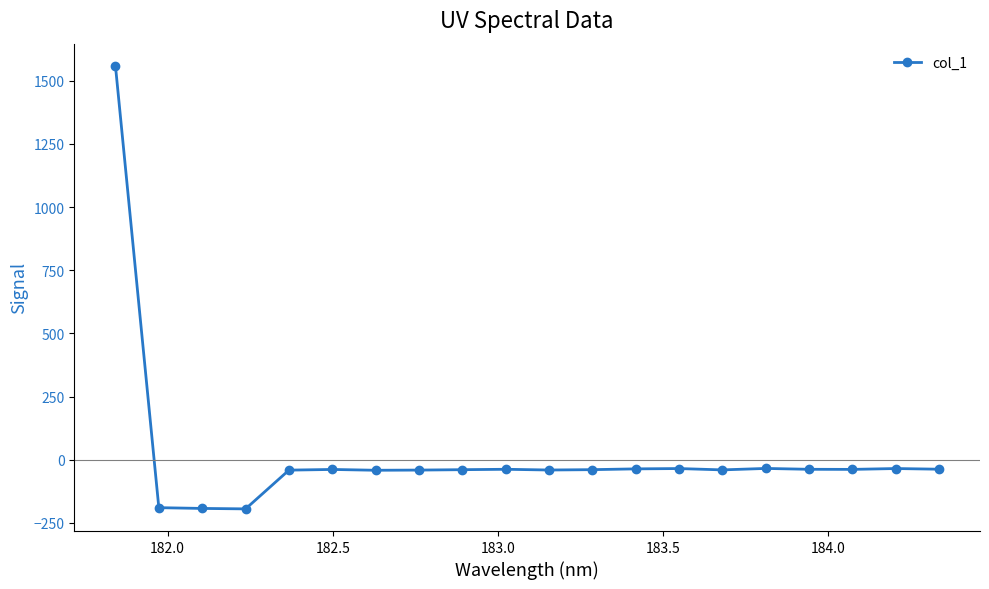

True or false: there are more than 2 points higher than both neighbors.

True